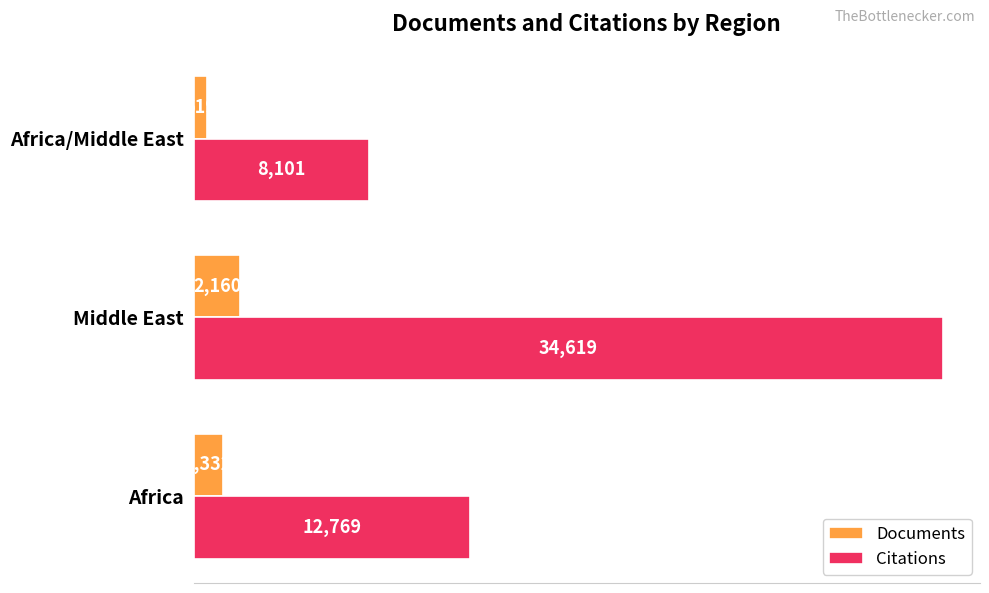

Which series has the largest total across all categories?

Citations